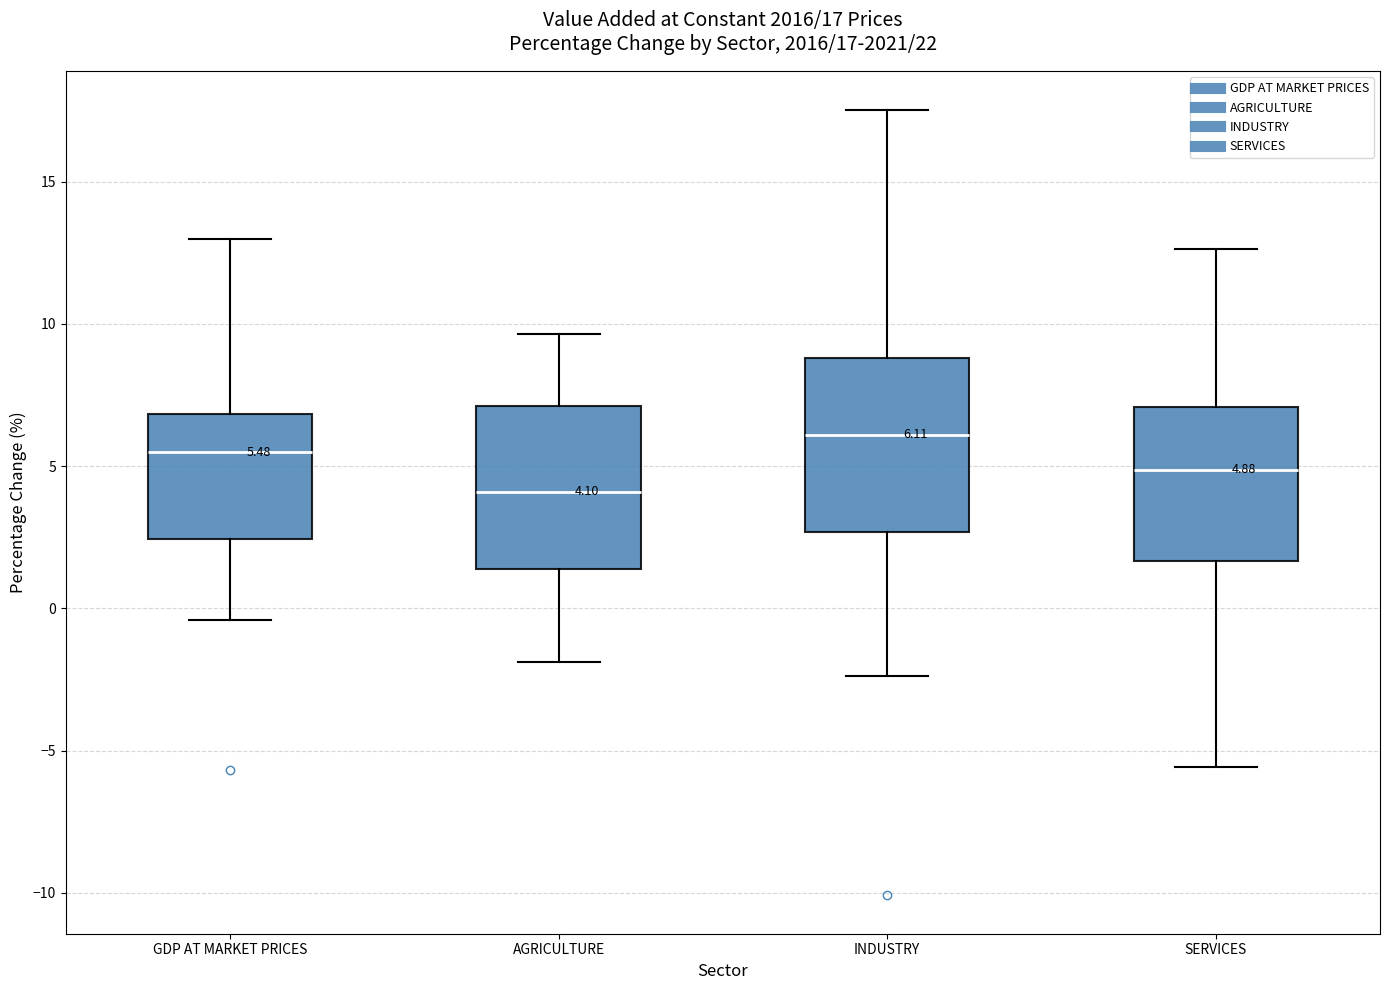

Which box has the highest median line?

INDUSTRY